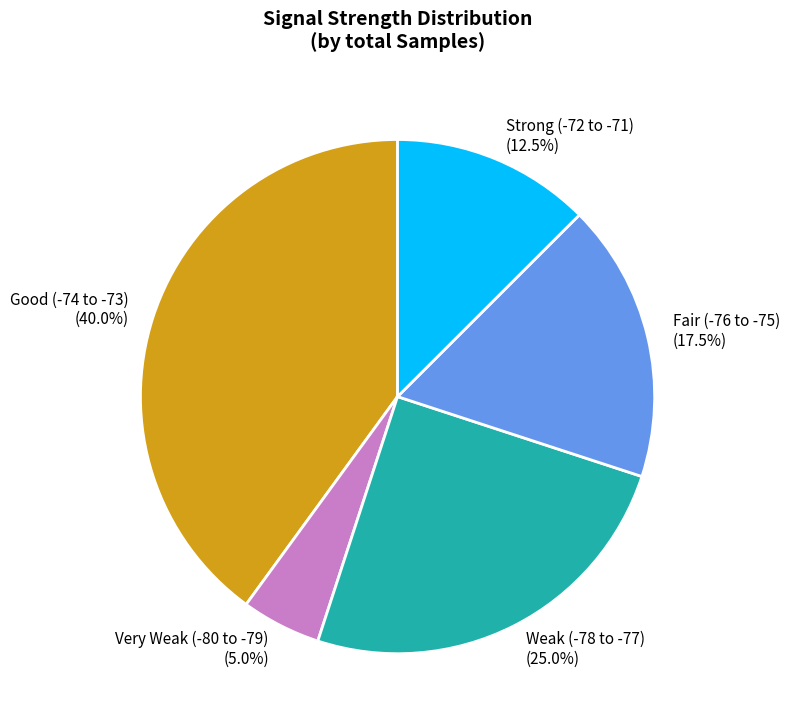

Which has a higher value, Very Weak (-80 to -79) or Strong (-72 to -71)?

Strong (-72 to -71)